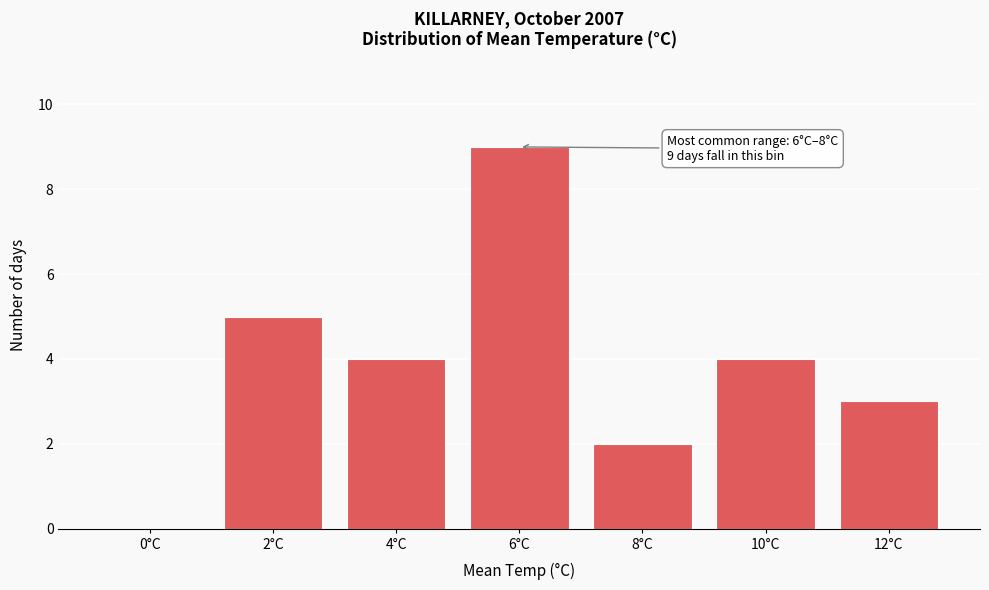

Reading right to left, extract all data points from this chart.

12°C=3	10°C=4	8°C=2	6°C=9	4°C=4	2°C=5	0°C=0